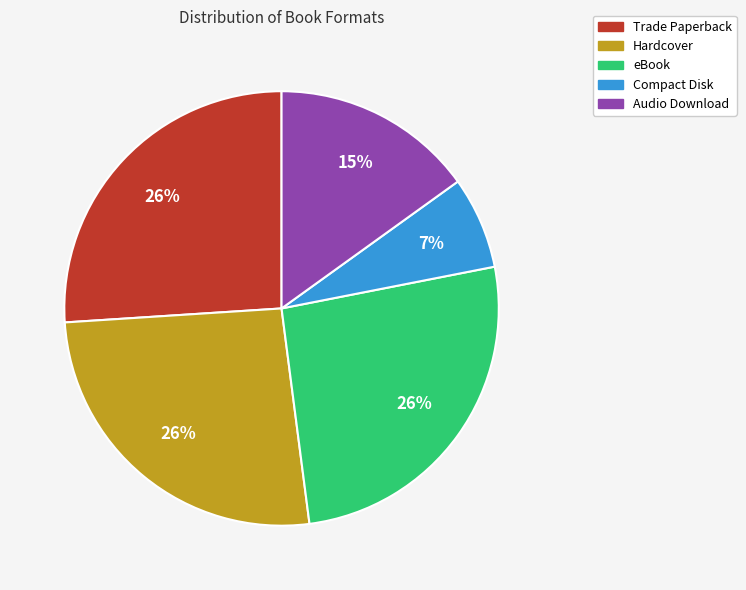

Is there any slice that represents more than half of the pie?

No